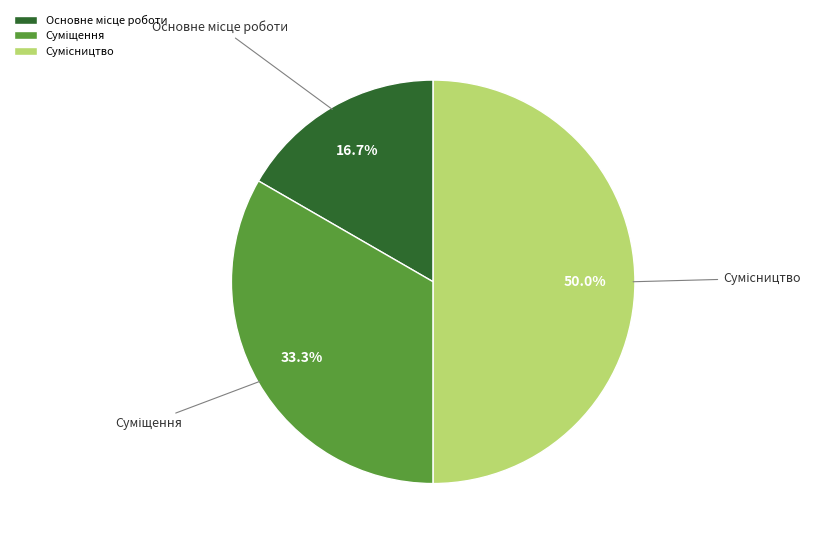

Which slice is the largest?

Сумісництво